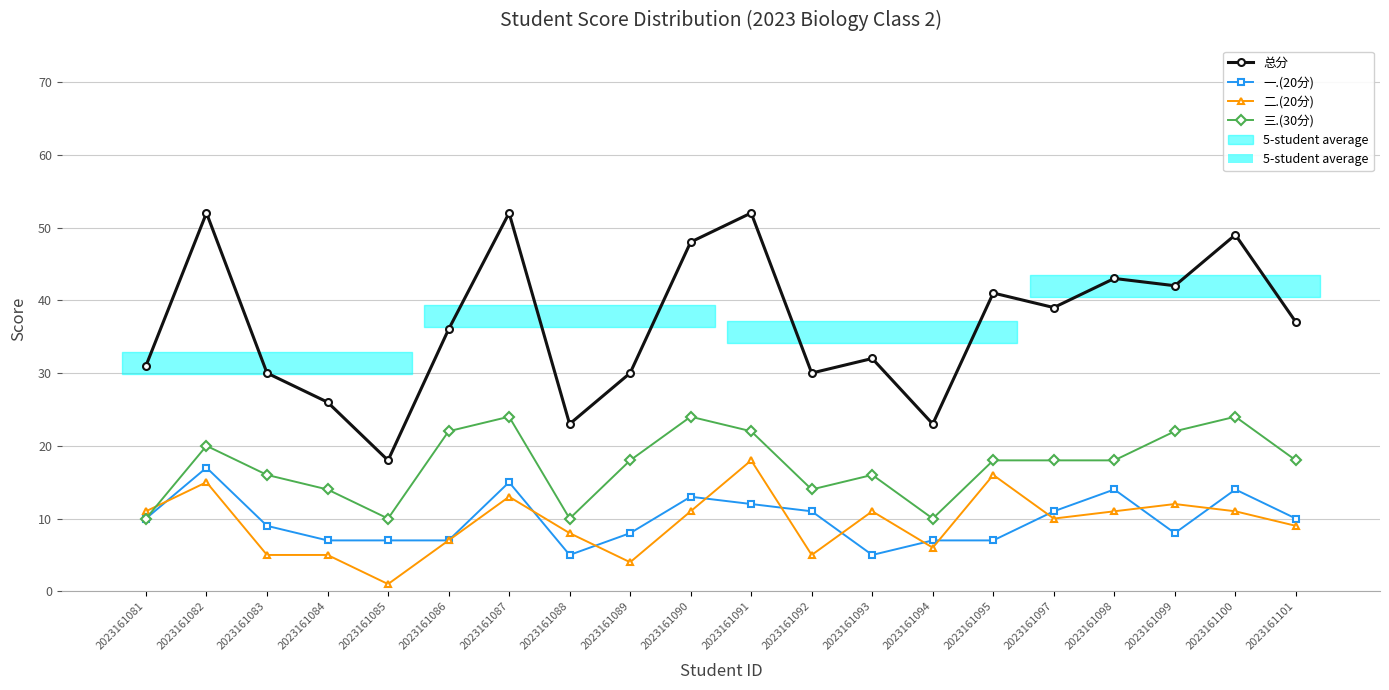

What is the value of the 总分 point at the 12th from the left?

30